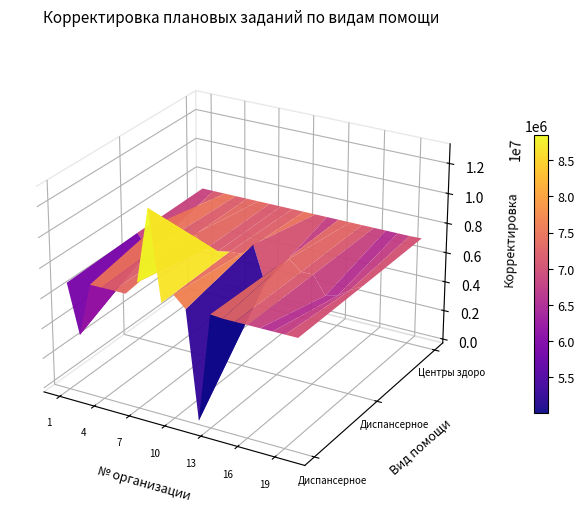

Reading right to left, list all the values displayed in this chart.

Диспансерное наблюдение БСК: 20=0	19=0	18=0	17=0	16=0	15=0	14=0	13=70058	12=-7138134	11=0	10=744426	9=0	8=5886395	7=929030	6=0	5=13707	4=0	3=0	2=-3542498	1=-265002
Диспансерное наблюдение прочие: 20=0	19=-453854	18=-1020410	17=-1221446	16=0	15=-30460	14=649320	13=-53305	12=-1390499	11=1021933	10=218469	9=157160	8=0	7=0	6=776730	5=2089	4=248249	3=1000611	2=-1079807	1=-71581
Центры здоровья: 20=28622	19=0	18=0	17=0	16=0	15=0	14=0	13=0	12=0	11=0	10=0	9=0	8=0	7=0	6=0	5=0	4=0	3=0	2=0	1=0